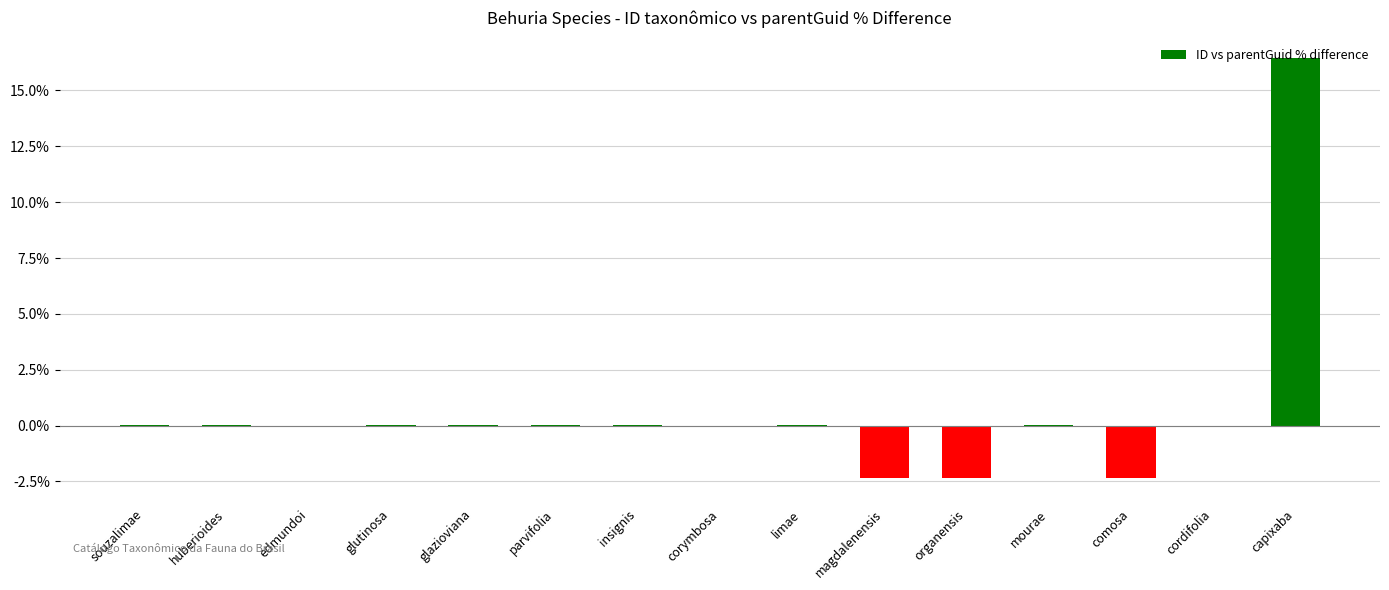

Which has a higher value, glutinosa or magdalenensis?

glutinosa